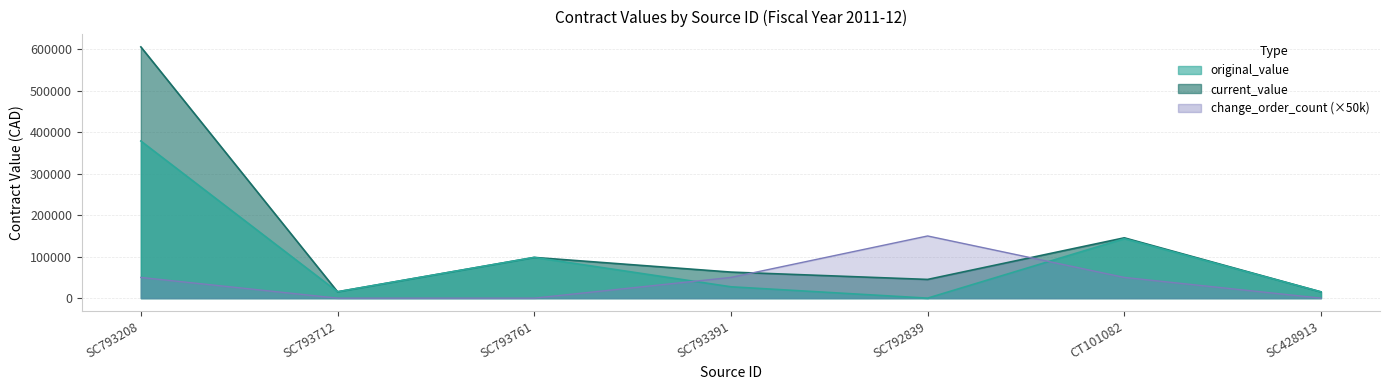

True or false: original_value and change_order_count cross at least once.

True